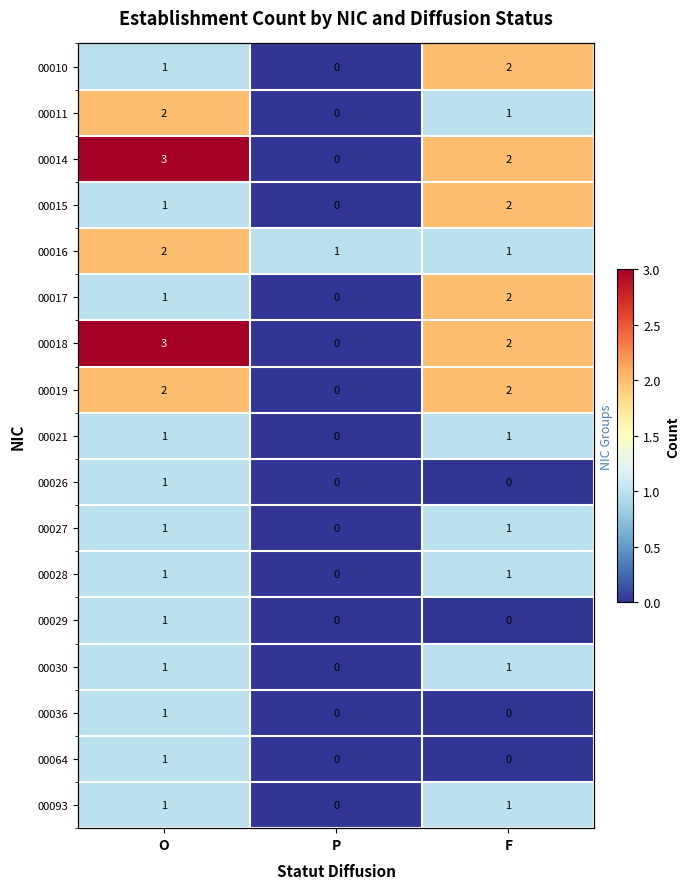

How many data points does each series have?

3